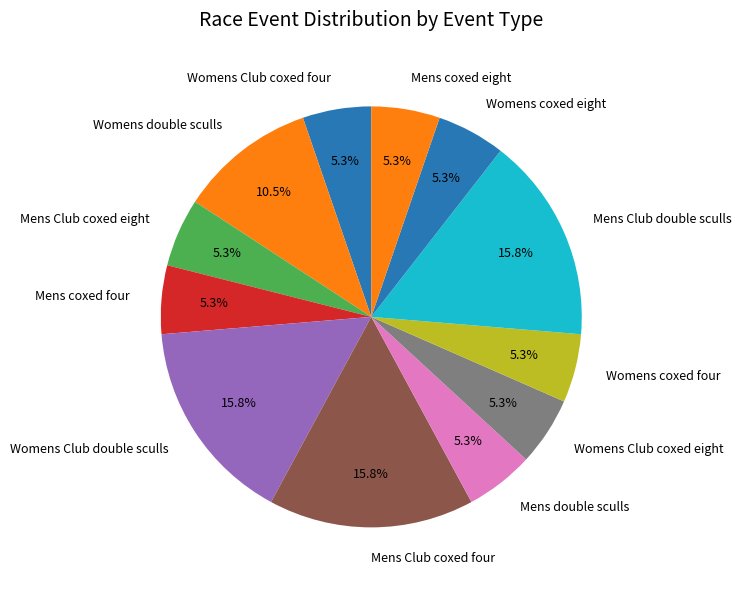

How much of the chart is everything except Womens coxed four?

94.7%